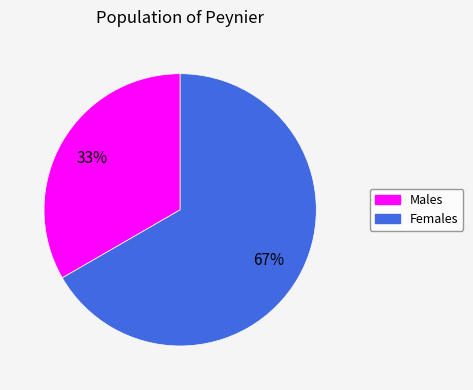

Which slice is the smallest?

Males